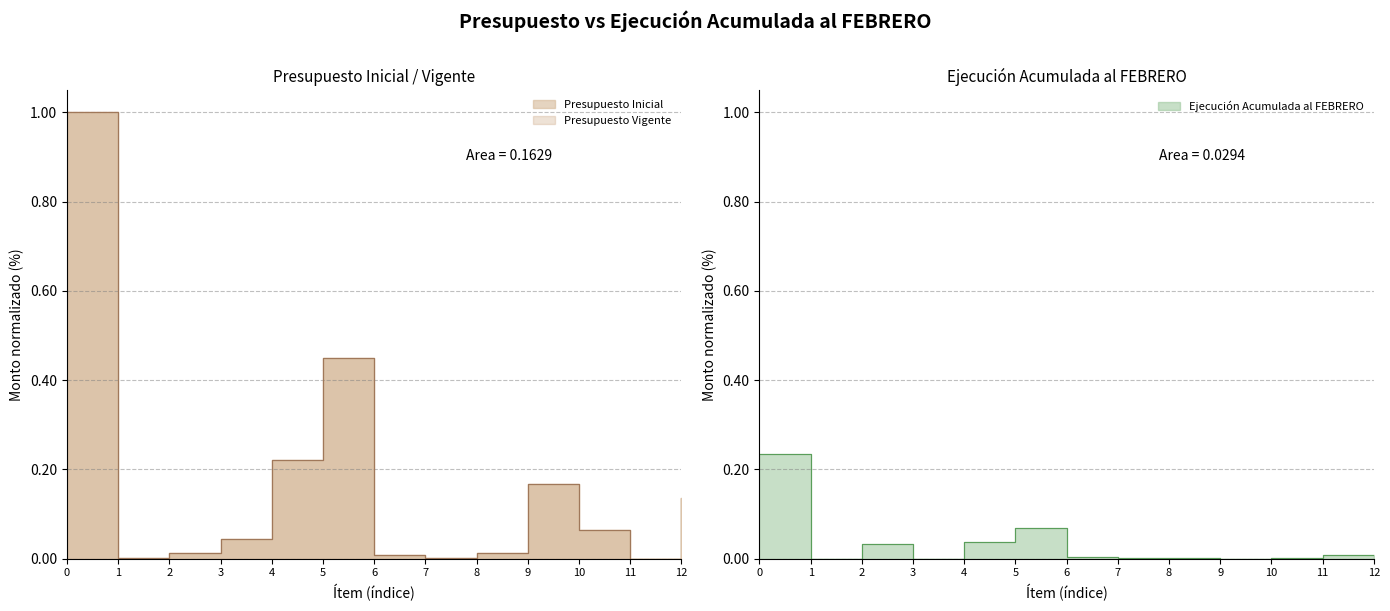

How many values in the Presupuesto Inicial series exceed 0?

12